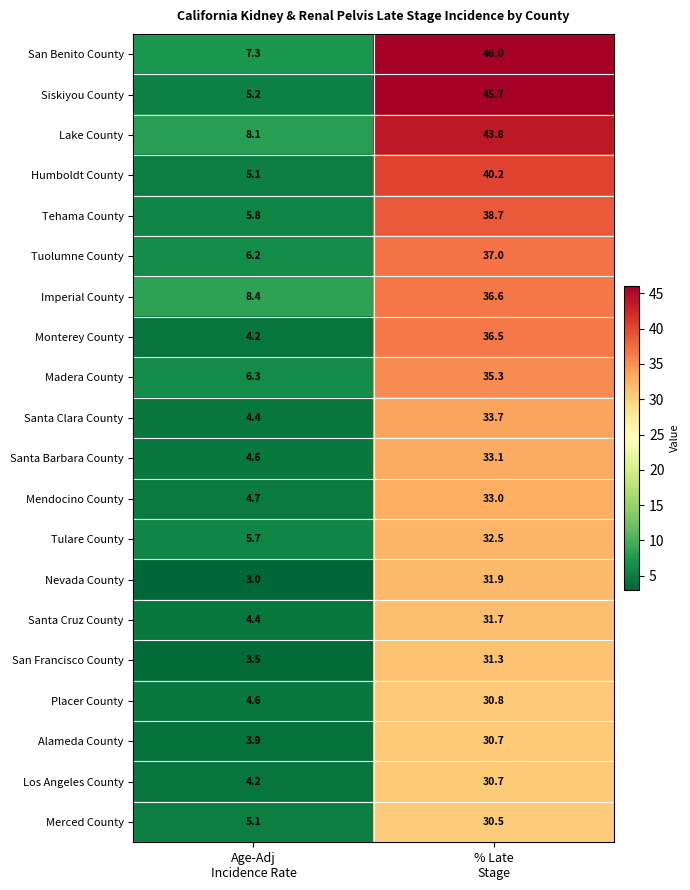

What is the sum of all Humboldt County values?

45.3